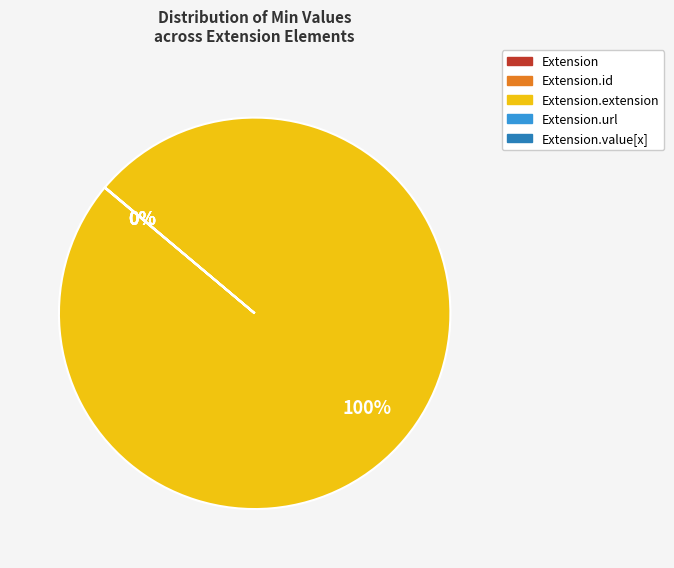

To the nearest percent, what is the difference between the largest and smallest slice percentages?

100%